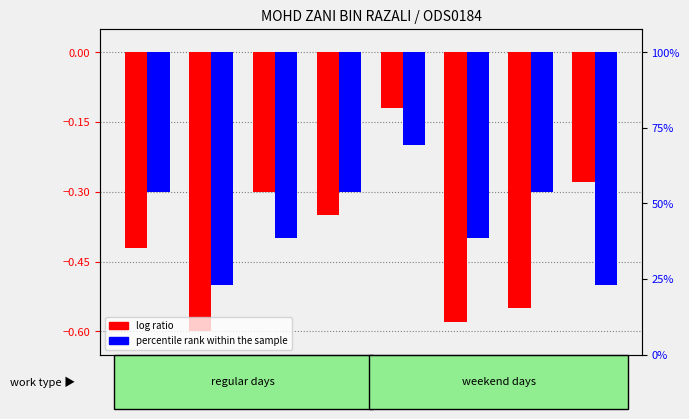

At which label is percentile rank within the sample closest to 0?

4-Wed